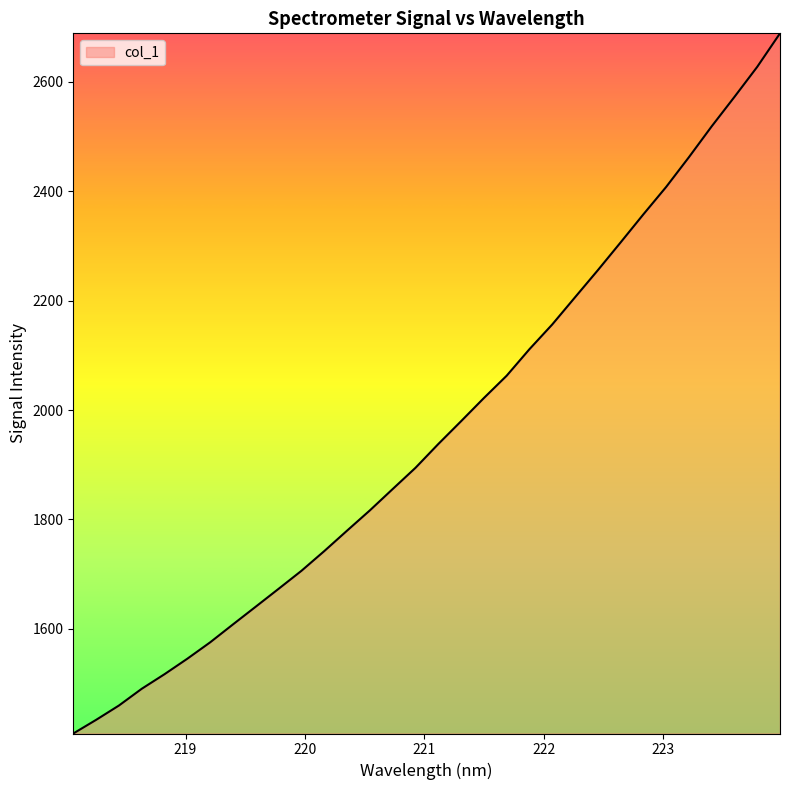

How many lines are shown in the chart?

1